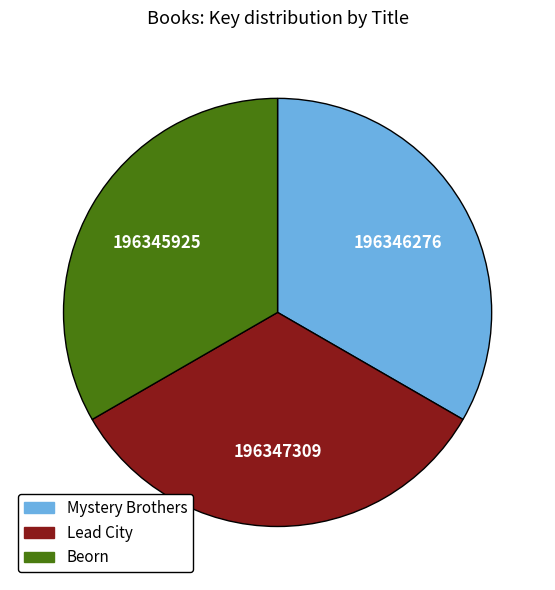

Combined, do Lead City and Beorn account for over 50%?

Yes